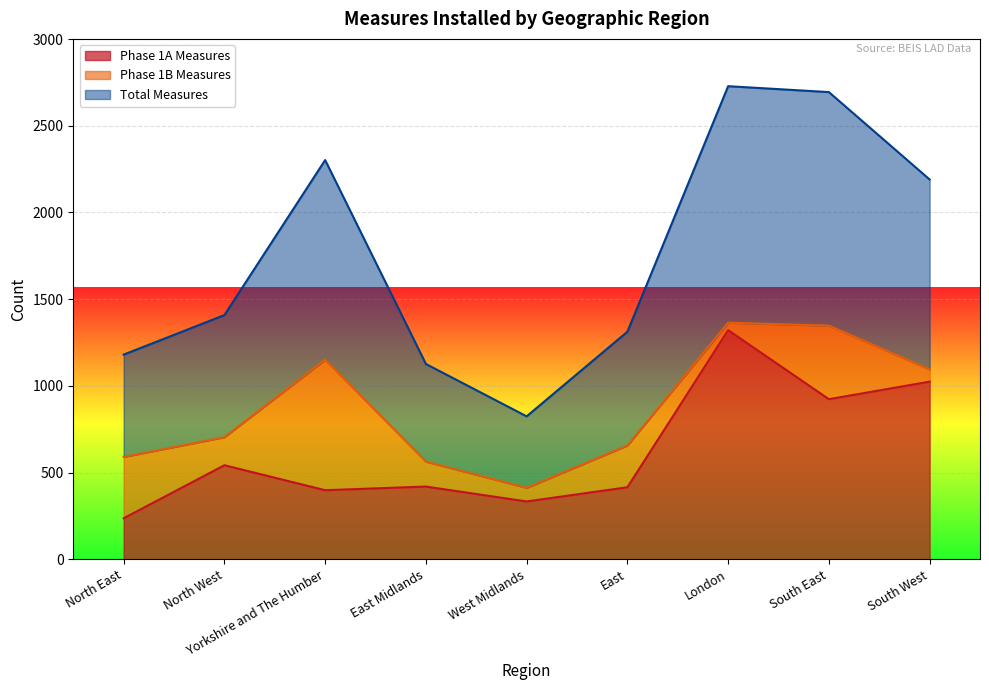

True or false: Phase 1A Measures has a value of 102 at East.

False